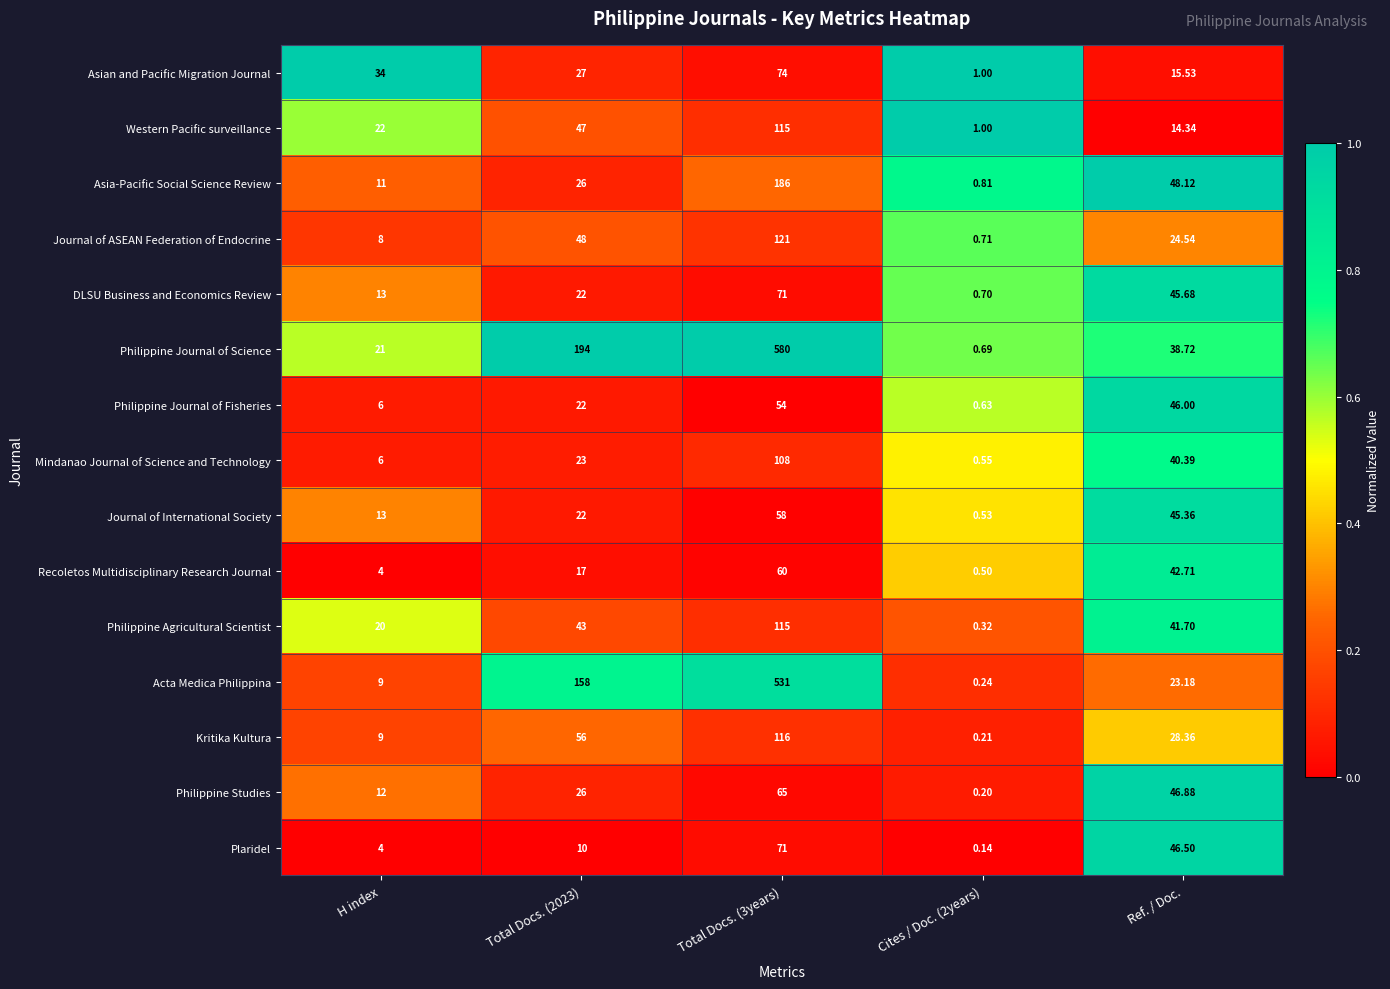

Which series has the largest total across all categories?

Philippine Journal of Science